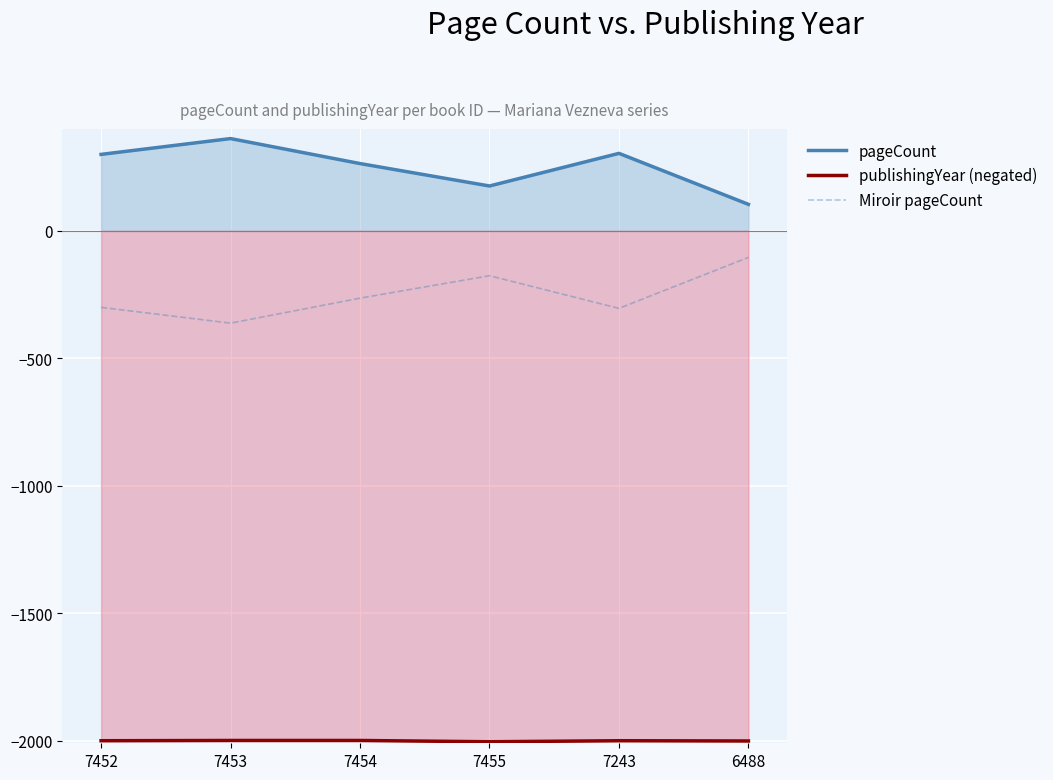

The value of pageCount at 7453 is 362. True or false?

True